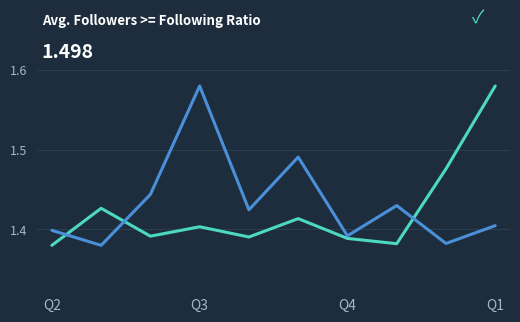

The value of Following at Q3 is 2.3. True or false?

False